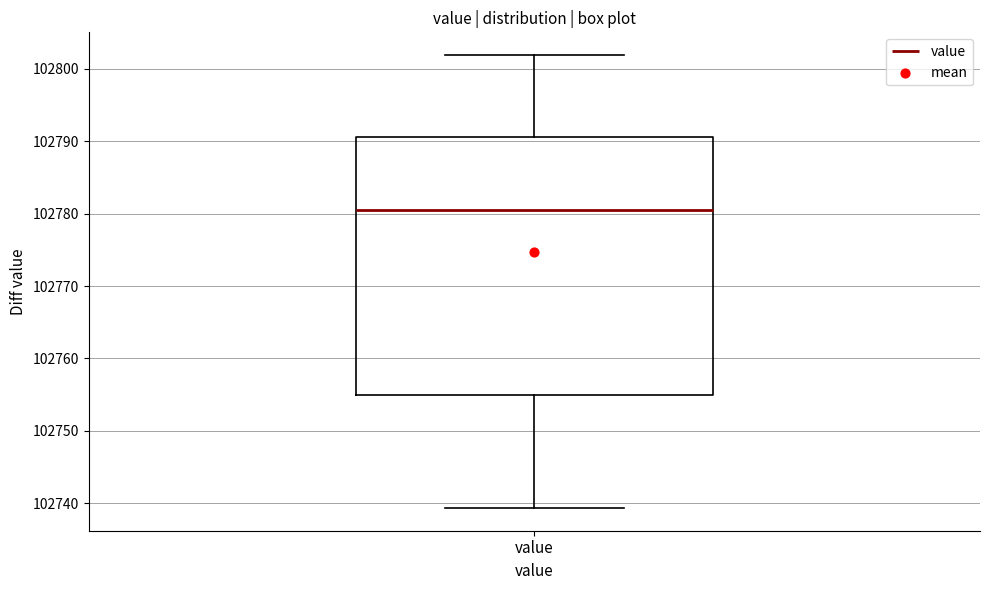

Read this box plot against the y-axis: the position of the median line, the range covered by the box, and the ends of both whiskers. The values are not printed on the chart, so give them approximately, as read against the axis.

median 102781, box 102755 to 102791, whiskers 102739 to 102802